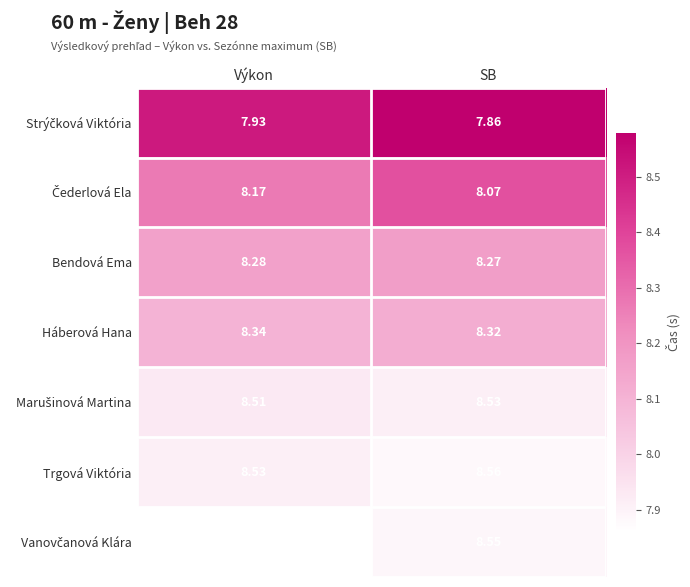

At which category does the chart reach its minimum across all series?

SB